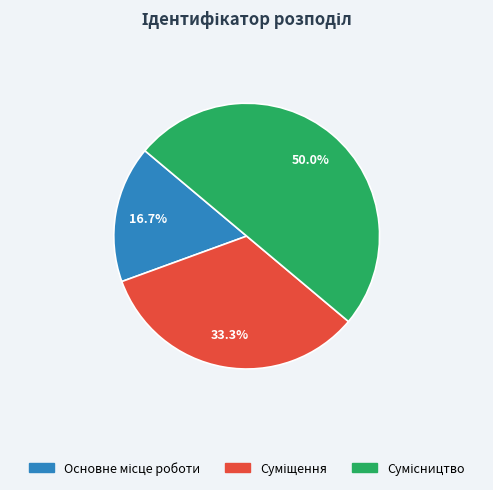

The Сумісництво slice represents 50% of the pie. True or false?

True